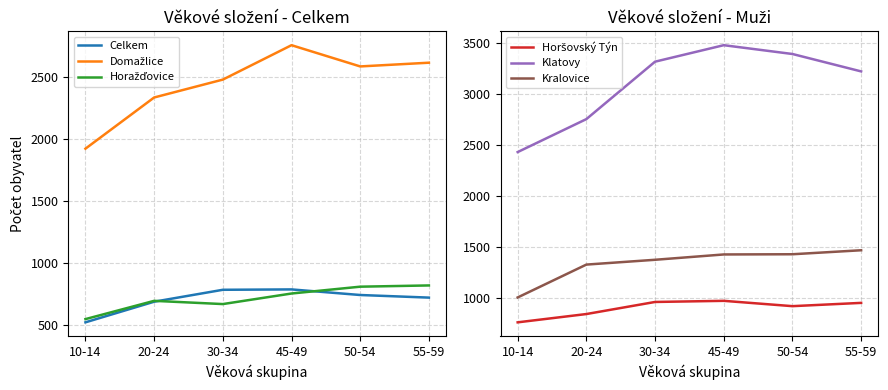

Between 30-34 and 50-54, which is larger?

30-34